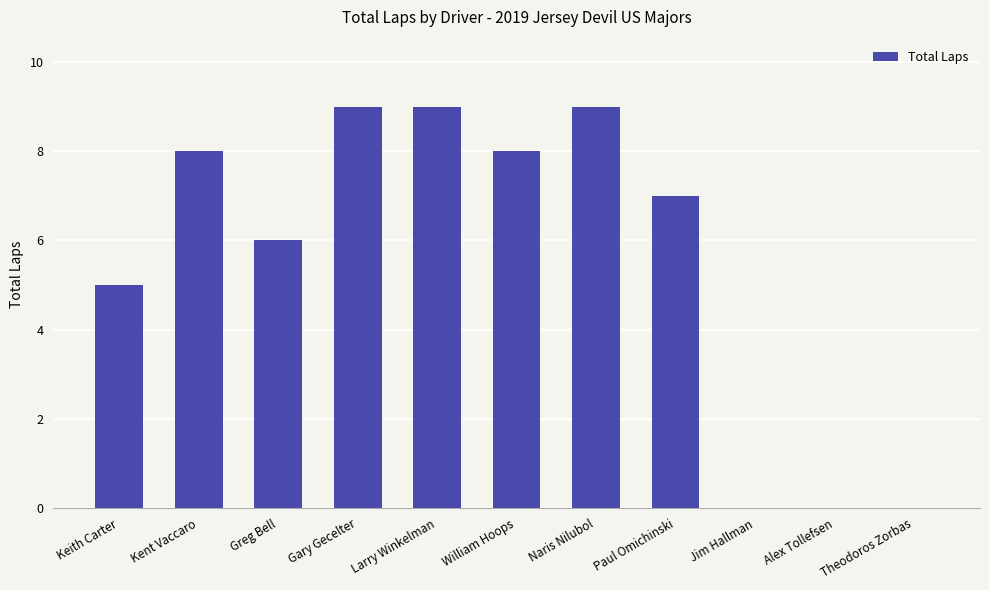

What is the sum of the values at Greg Bell and Larry Winkelman?

15